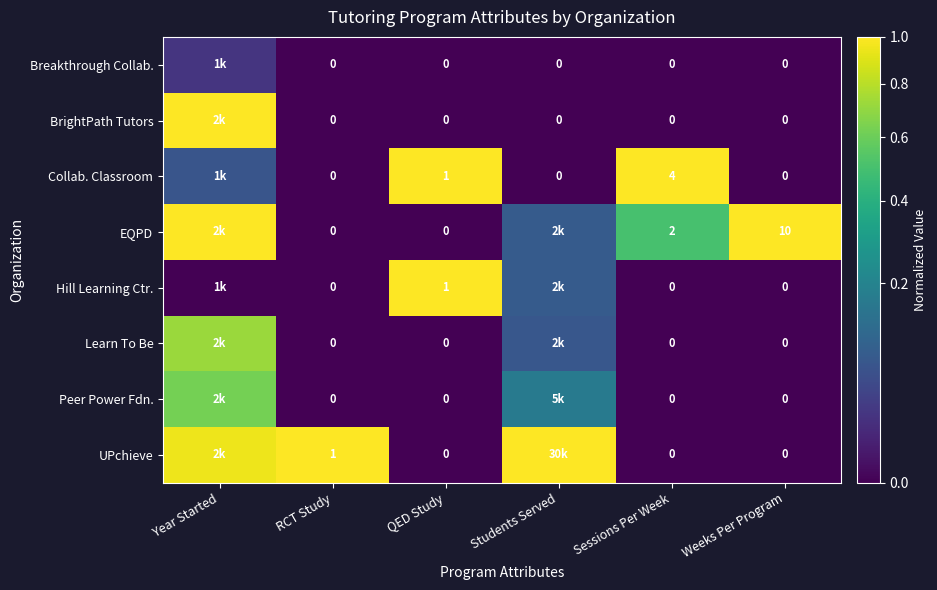

Between Sessions Per Week and Weeks Per Program, which series saw the biggest shift?

EQPD